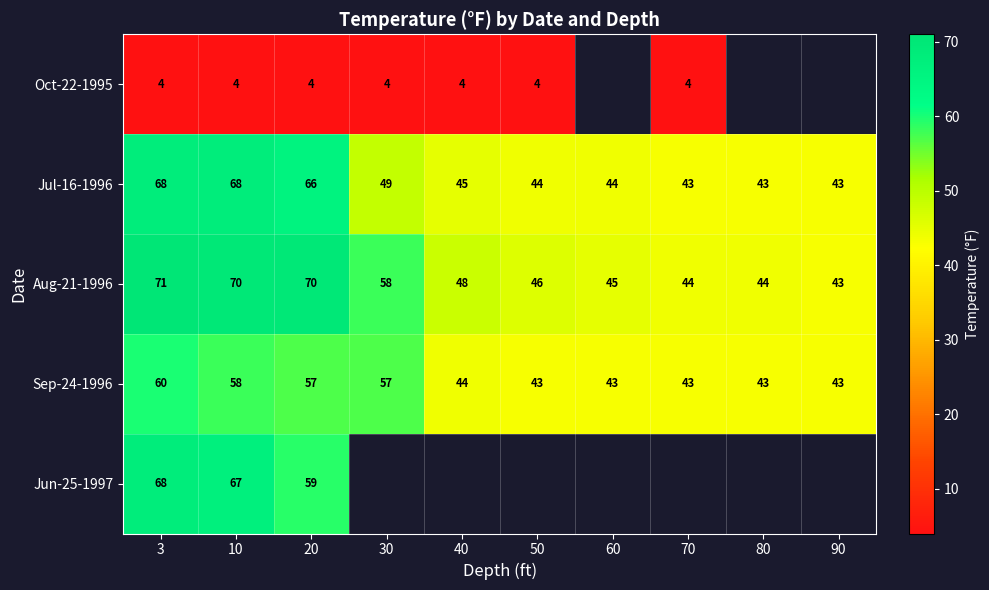

What is the difference between the maximum and second lowest values in the Aug-21-1996 series?

27